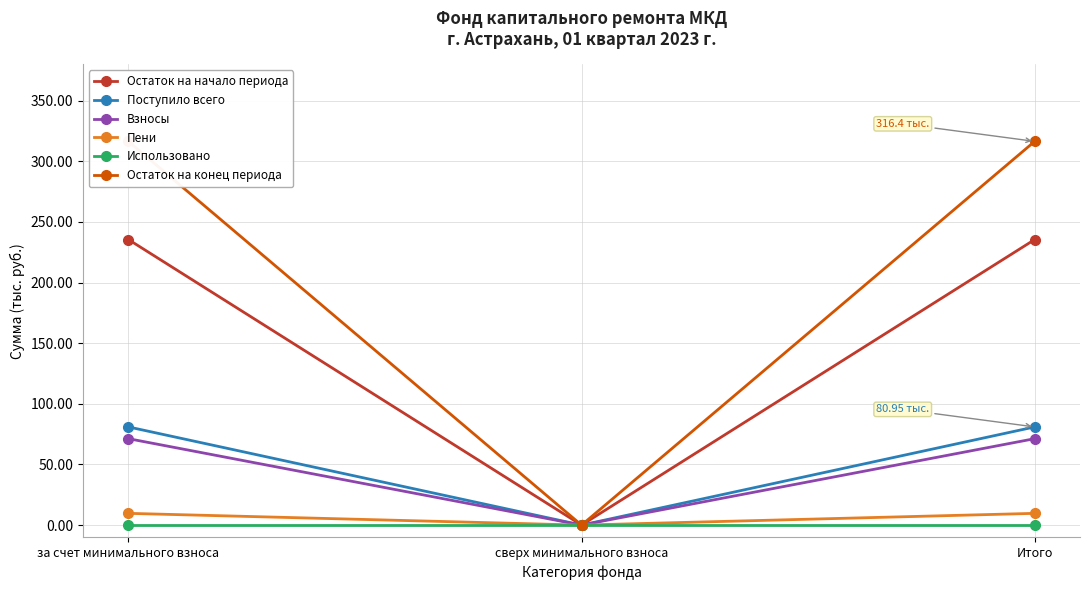

The Остаток на начало периода series shows 0.0 at сверх минимального взноса. True or false?

True